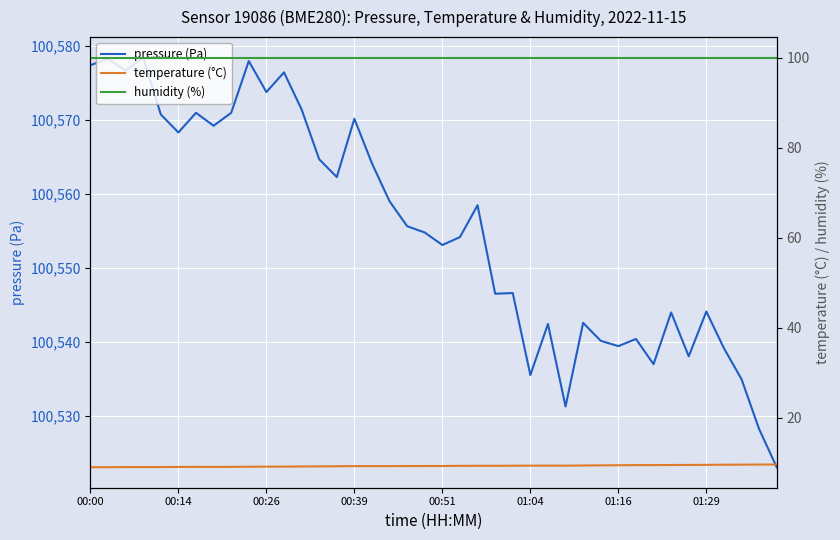

Rank the series at 26 from lowest to highest value.

temperature (°C), humidity (%), pressure (Pa)